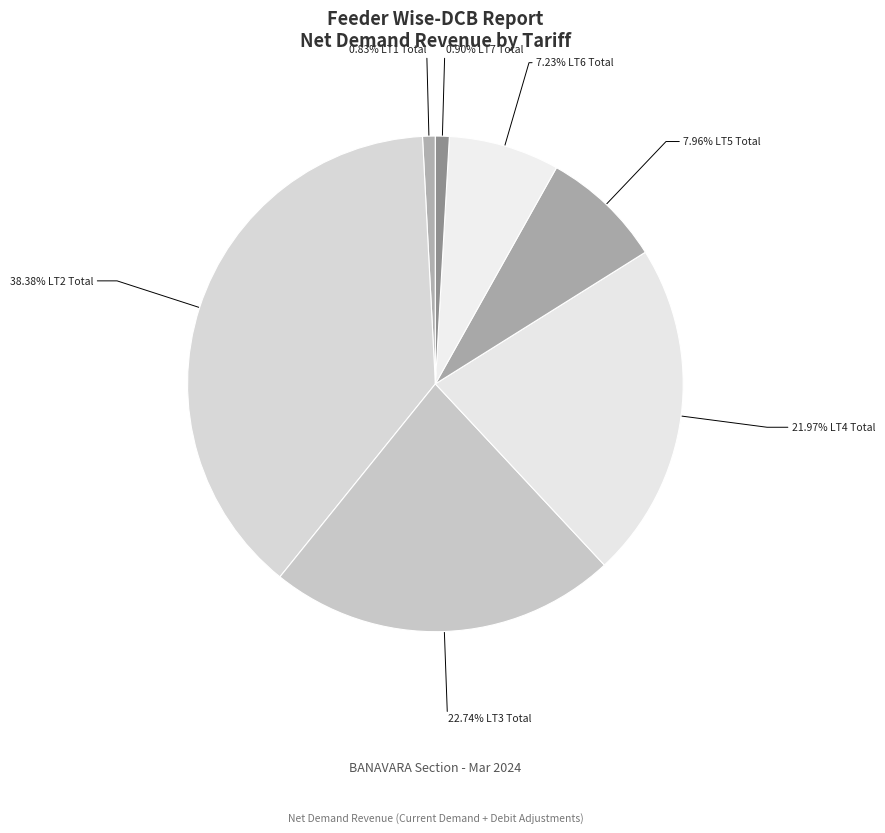

How many slices are in this pie chart?

7